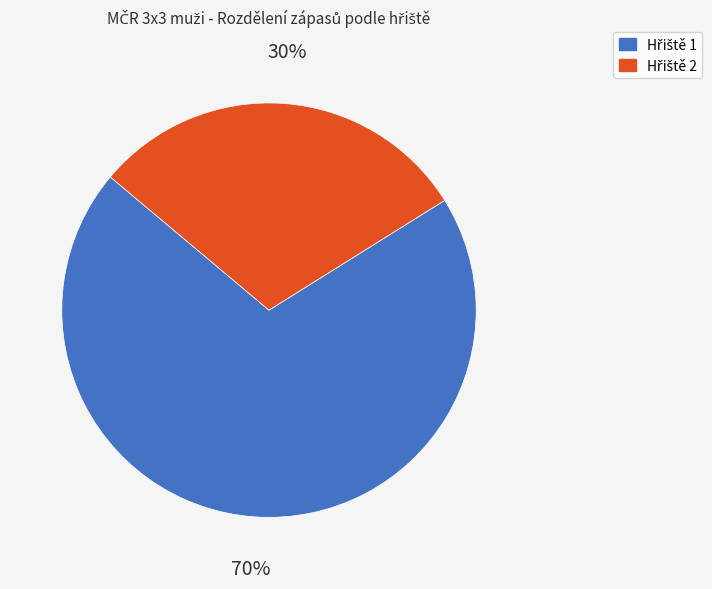

To the nearest percent, what is the average slice percentage?

50%